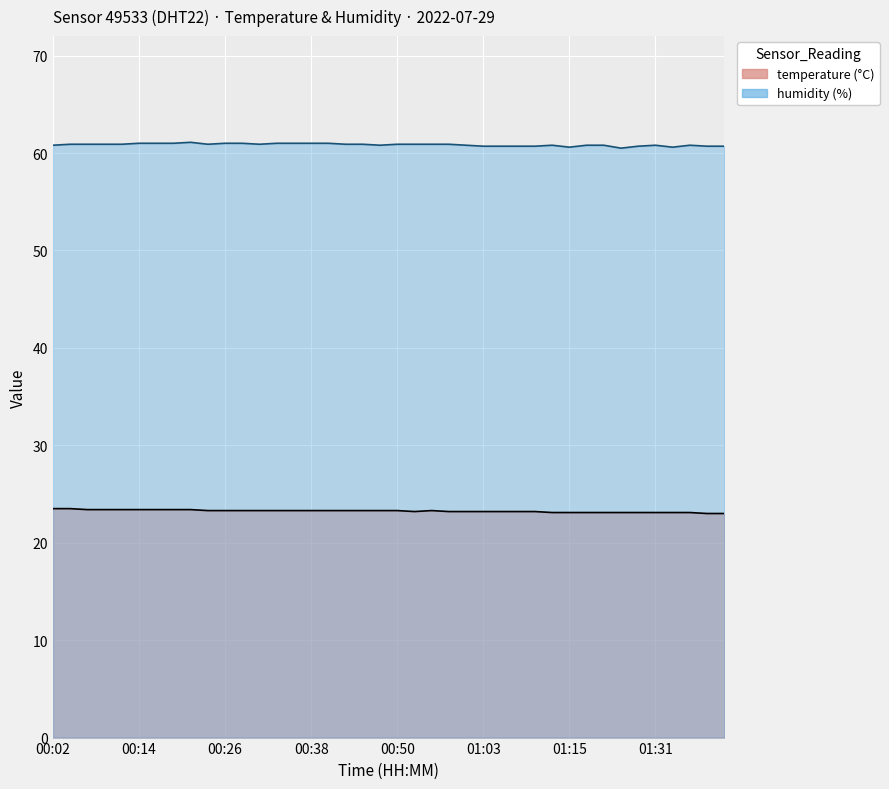

The value of temperature at 00:43 is 23.3. True or false?

True